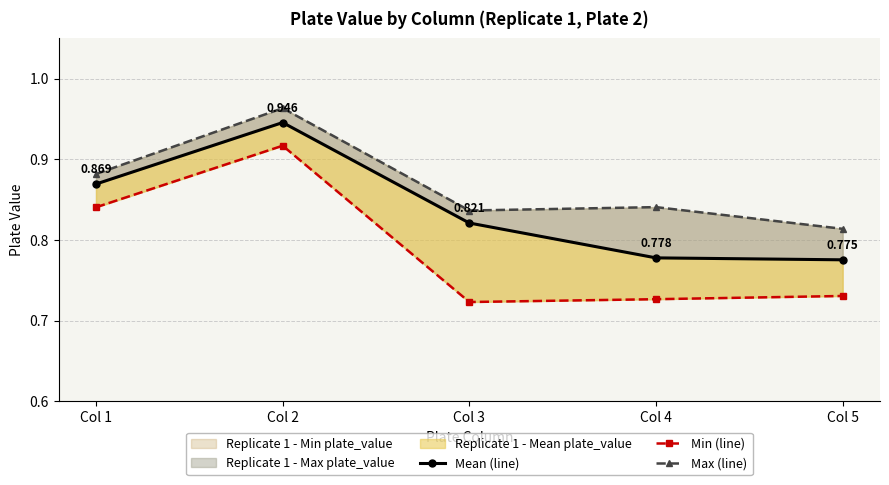

What is the value of the Min (line) point at the 3rd from the left?

0.7